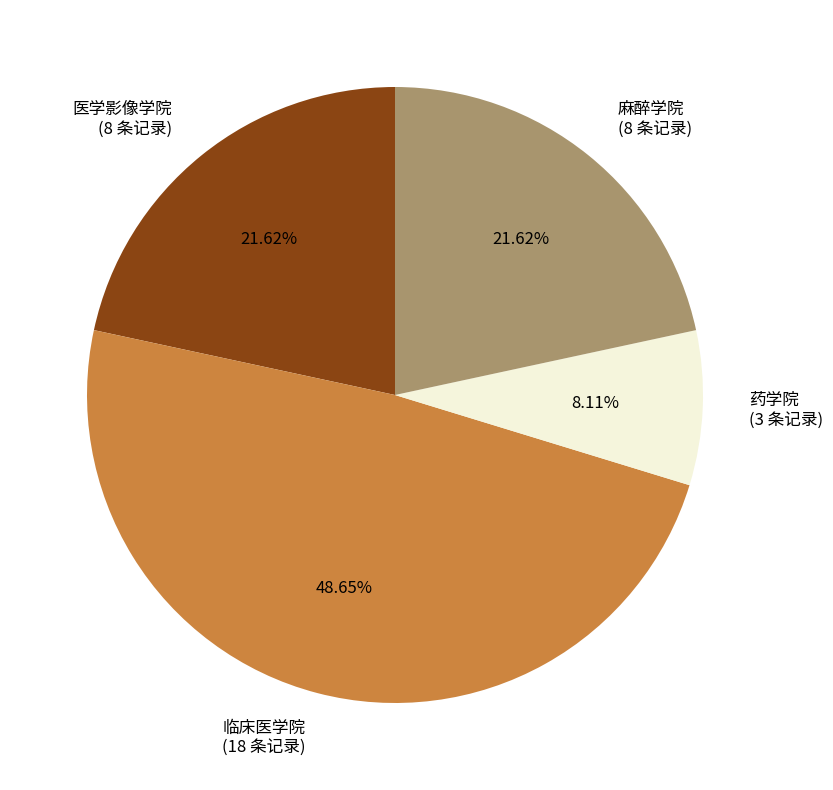

What is the largest slice in the pie chart?

临床医学院